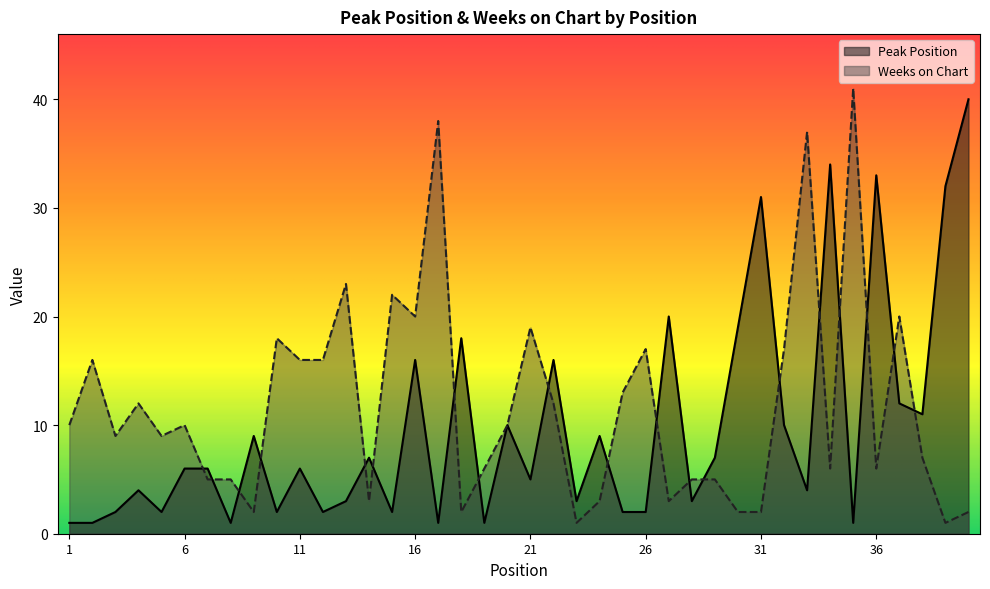

At how many categories does at least one series exceed 2?

40